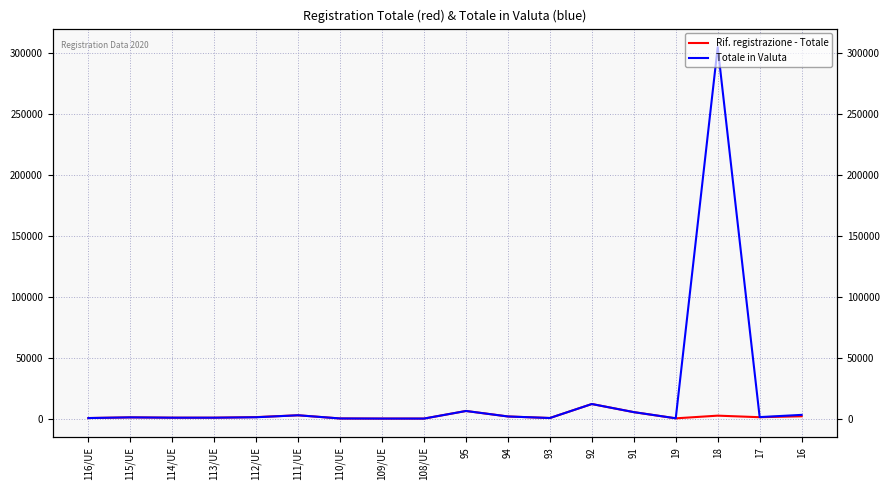

What are all the series names shown in the legend?

Rif. registrazione - Totale, Totale in Valuta